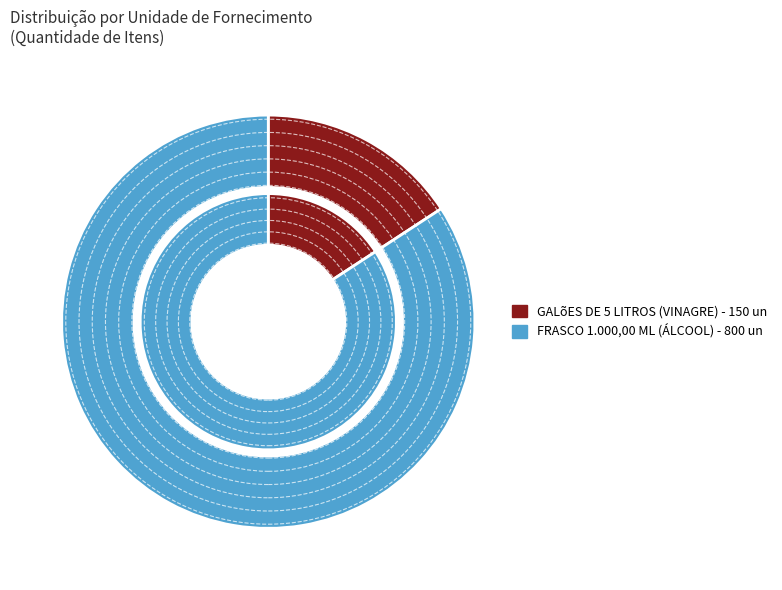

To the nearest percent, what percentage of the pie is GALõES DE 5 LITROS?

16%